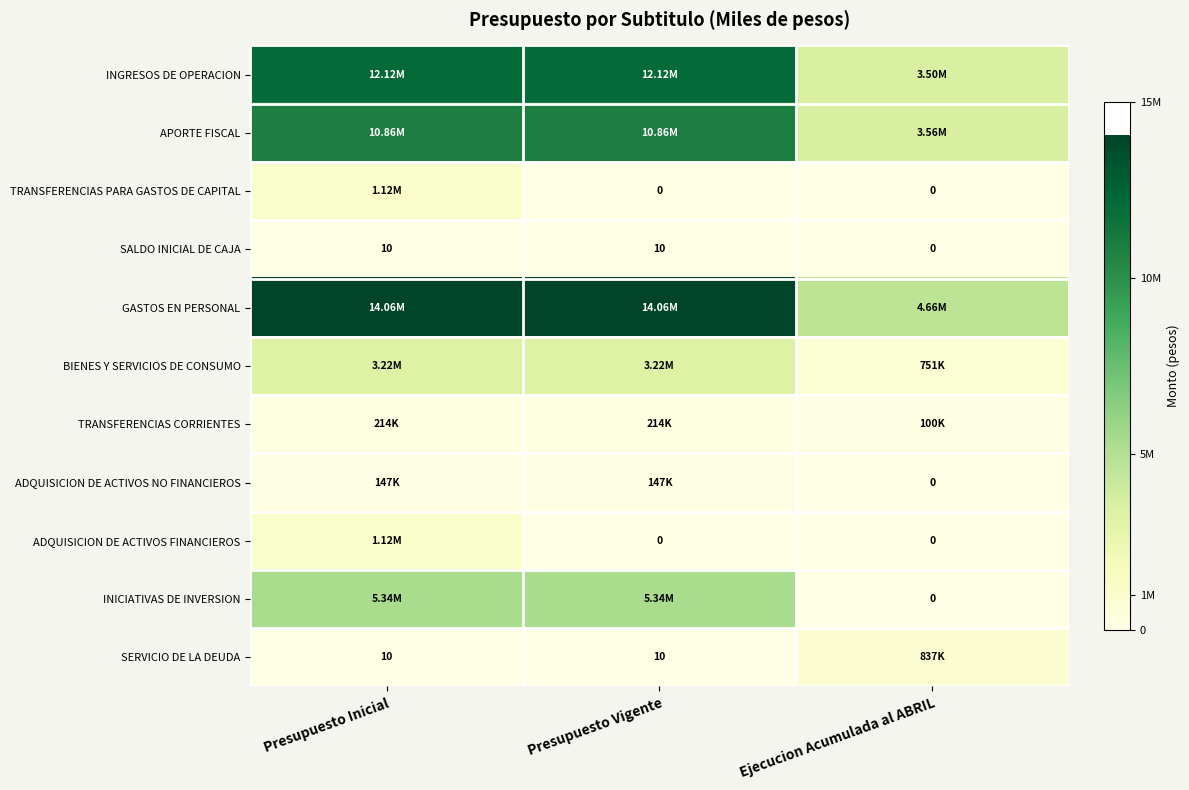

What is the average value of the SALDO INICIAL DE CAJA series?

7